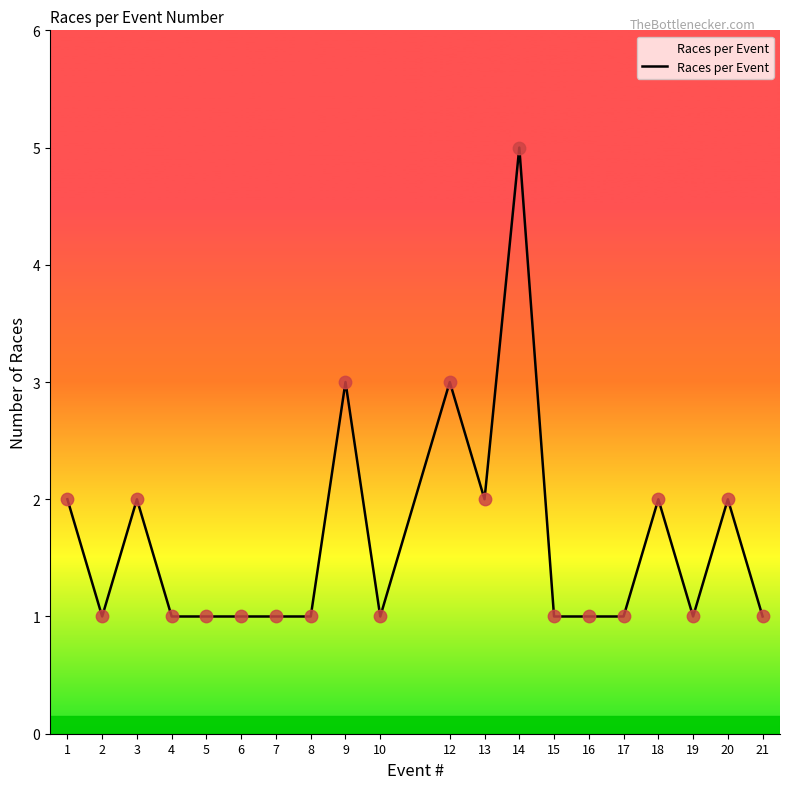

Which has a higher value, 1 or 2?

1